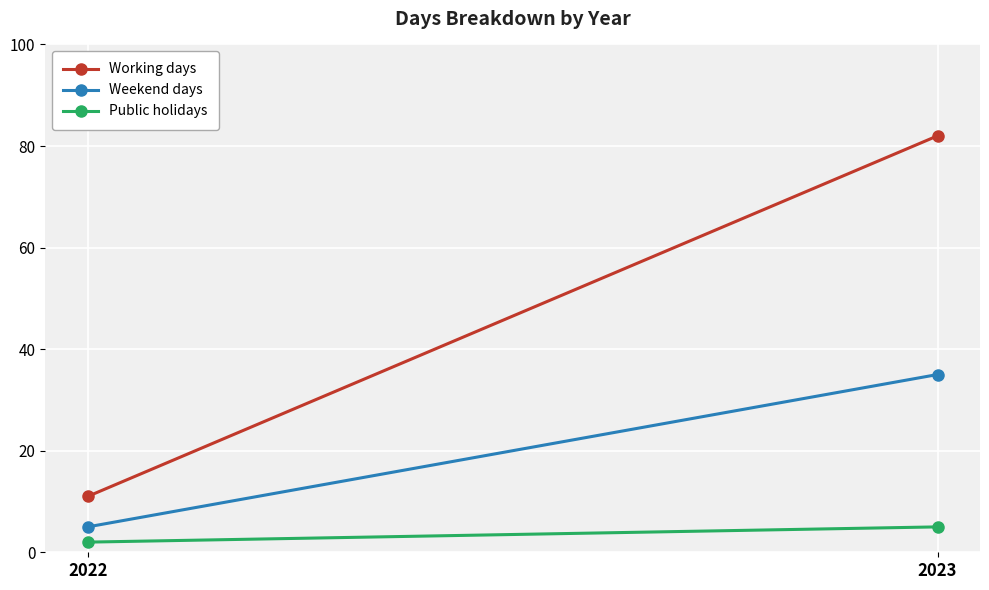

Reading left to right, what are all the values shown in this chart?

Working days: 2022=11	2023=82
Weekend days: 2022=5	2023=35
Public holidays: 2022=2	2023=5